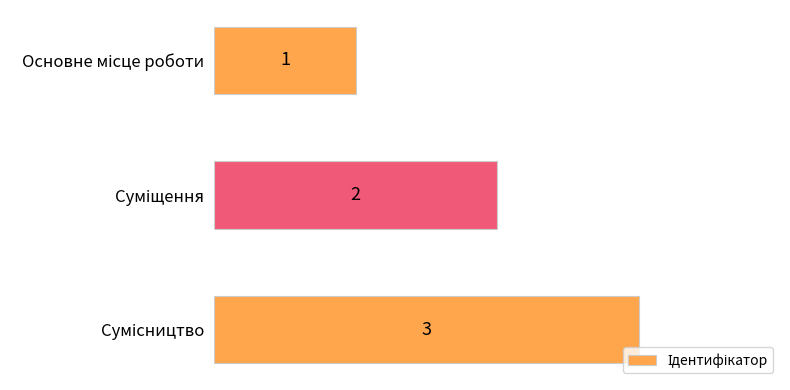

What is the maximum value shown in the chart?

3